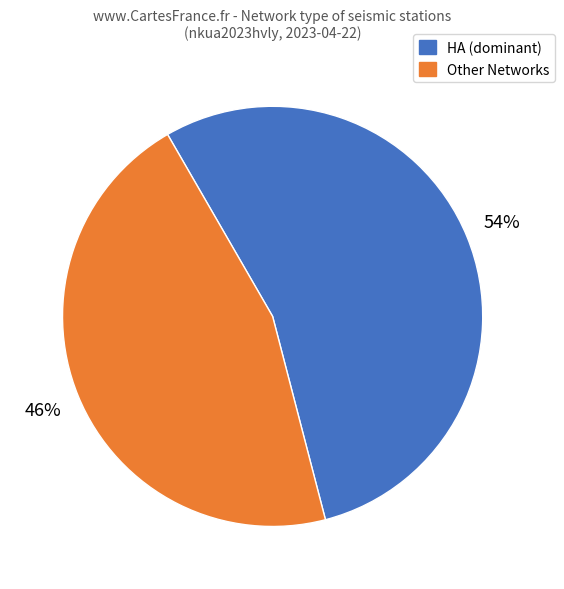

To the nearest percent, what is the average slice percentage?

50%